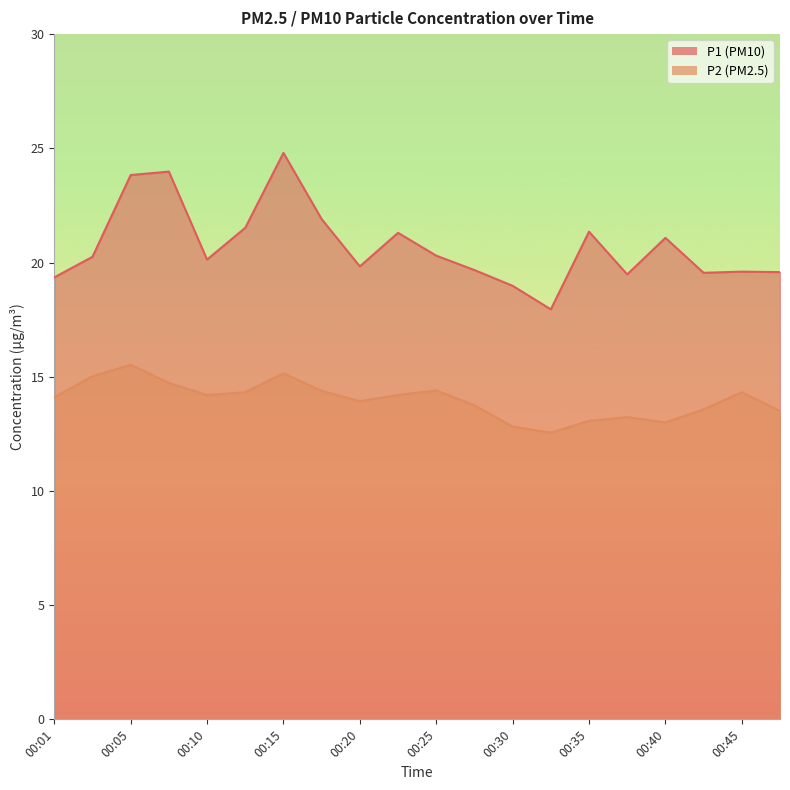

Where does the P2 series first go above 14?

00:01